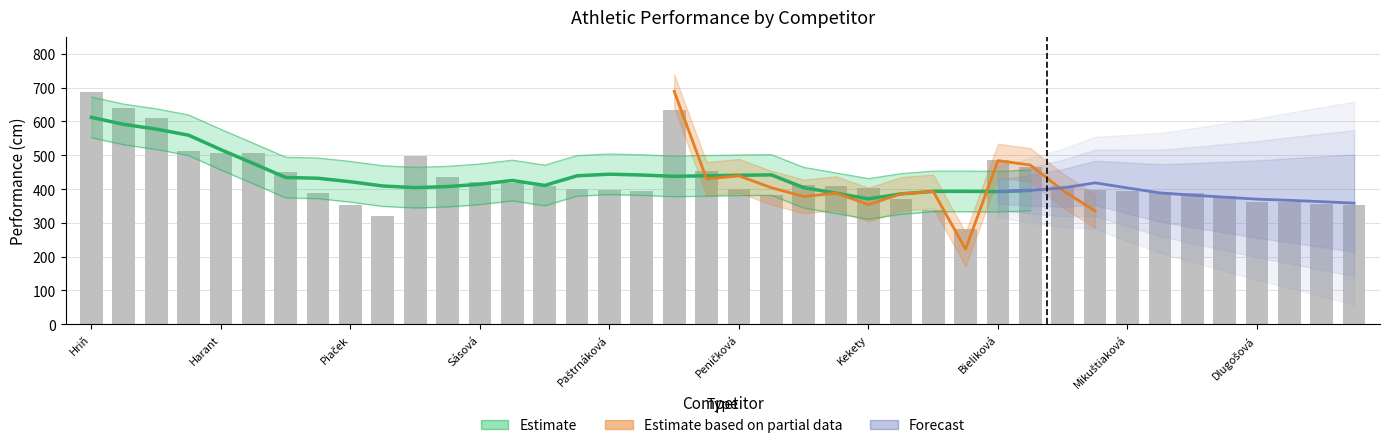

What is the label of the 37th bar from the right?

Kováč